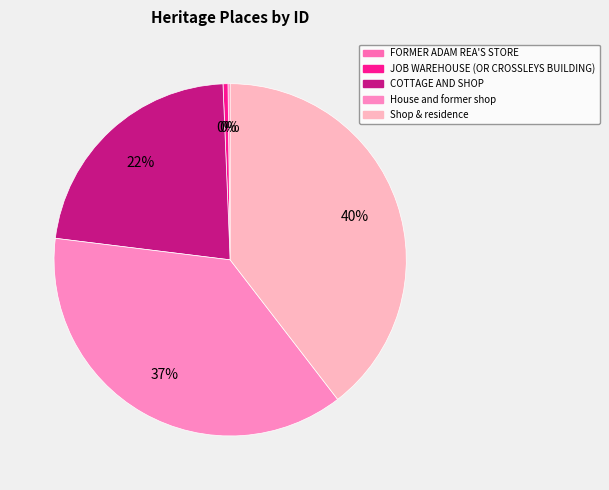

What is the change in value from JOB WAREHOUSE (OR CROSSLEYS BUILDING) to House and former shop?

+57107